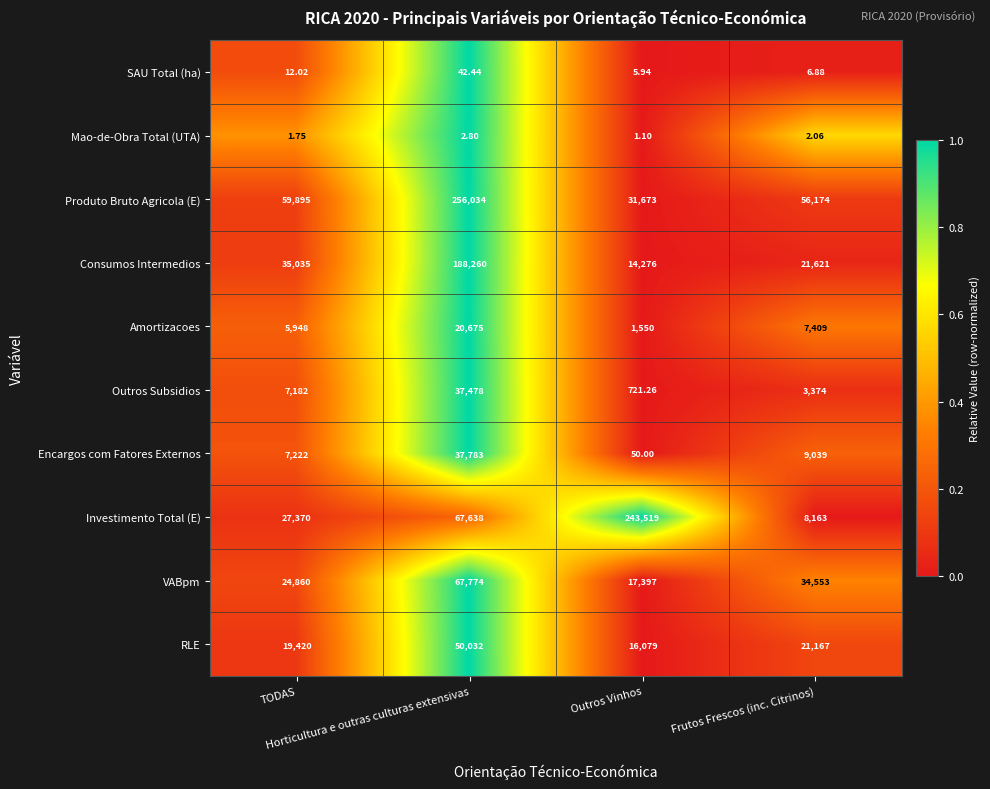

Which series has the largest total across all categories?

Produto Bruto Agricola (E)